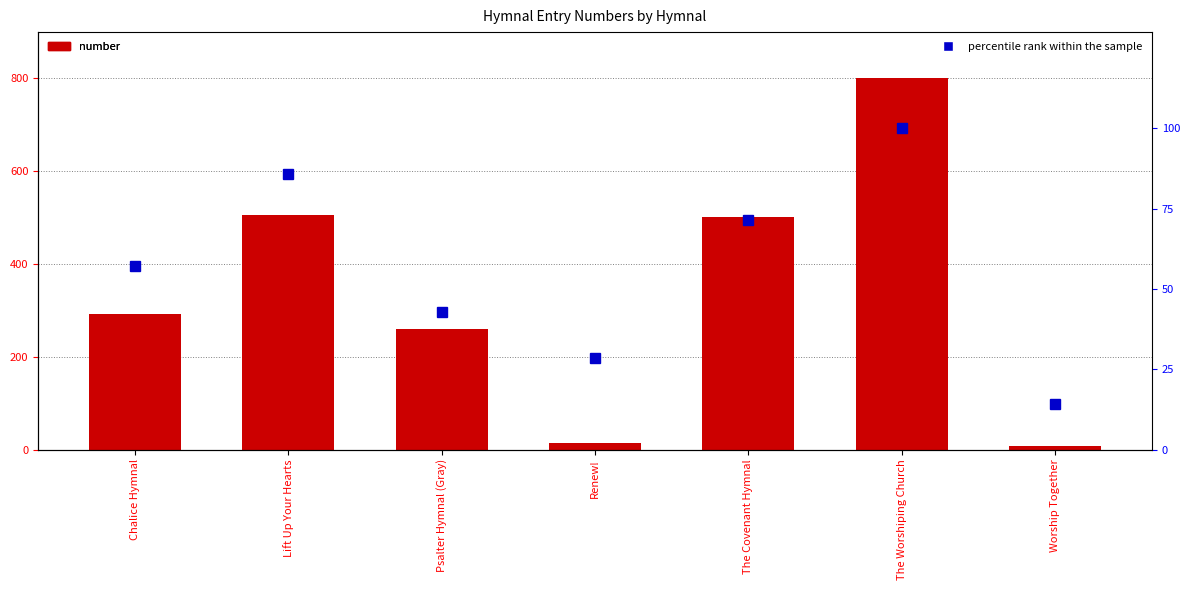

What is the total value across all series at Worship Together?

21.3